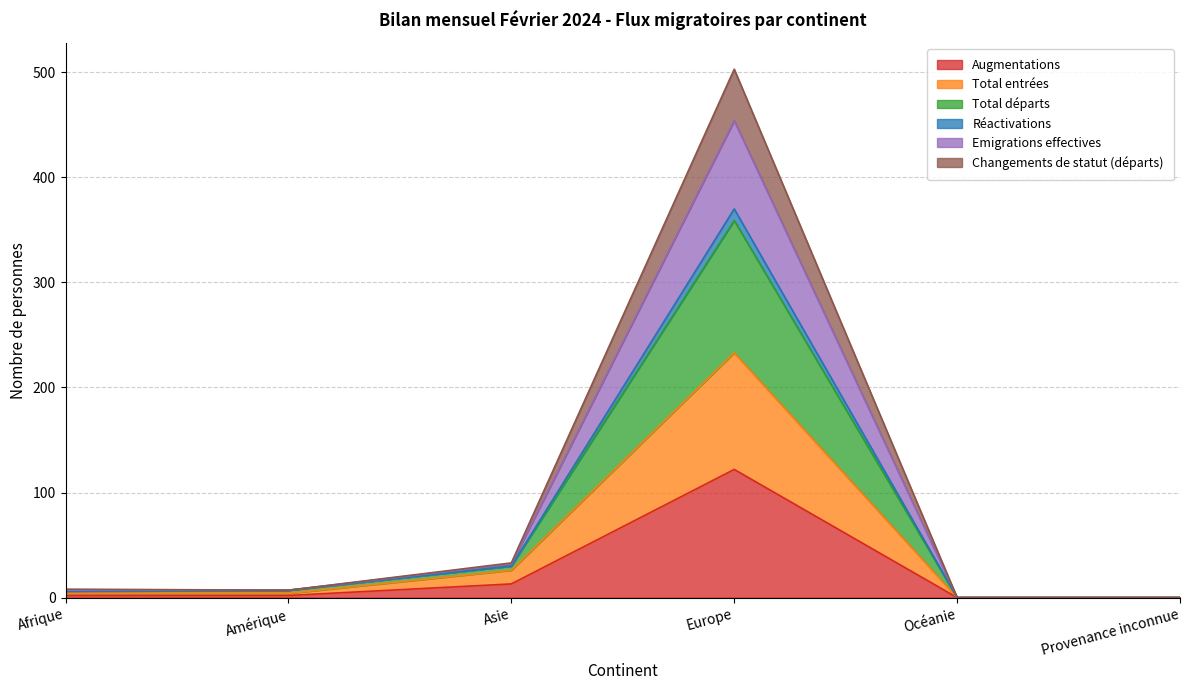

Is it true that Augmentations equals -62 at Océanie?

False